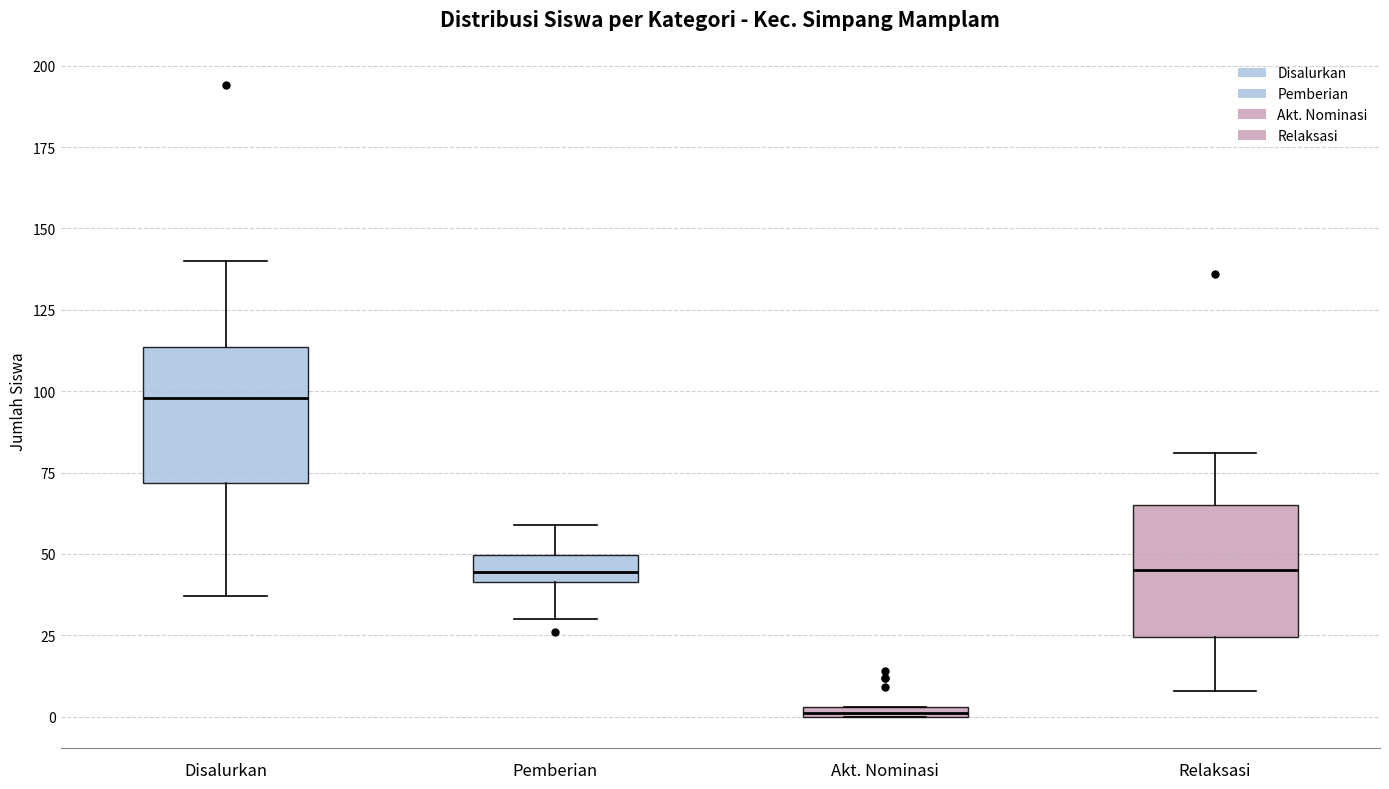

Where does the upper whisker of the box for Disalurkan end on the y-axis? The values are not printed on the chart, so give them approximately, as read against the axis.

140